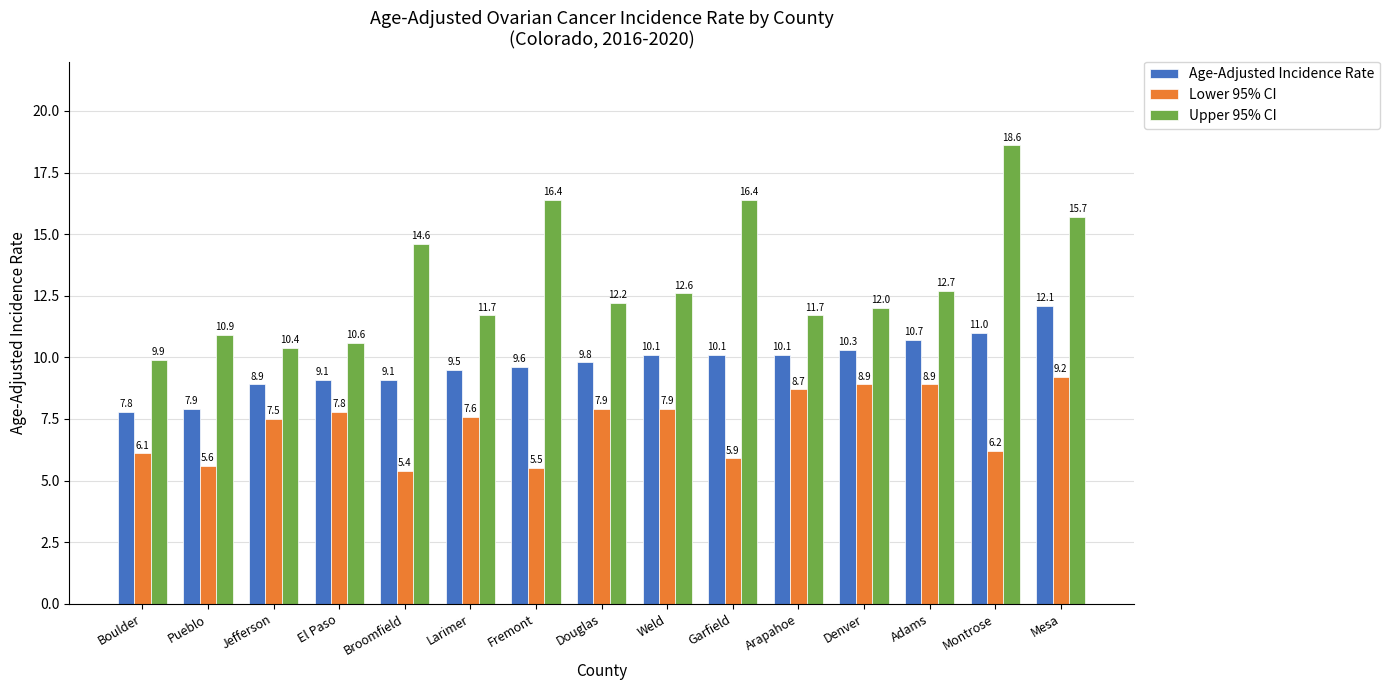

The Lower 95% CI series shows 13.4 at El Paso. True or false?

False